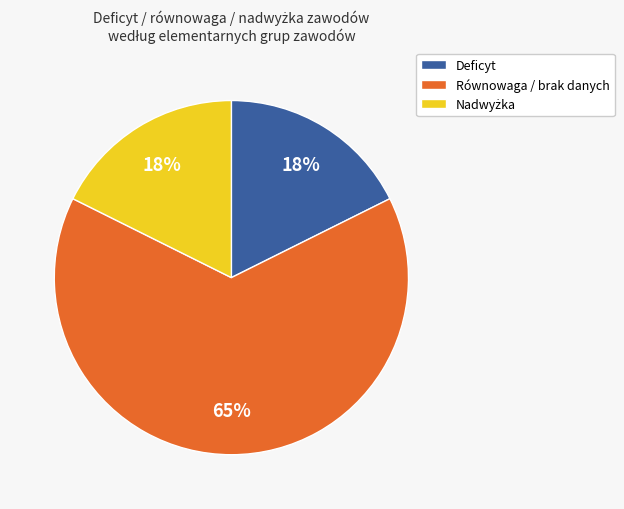

To the nearest percent, what is the difference between the largest and smallest slice percentages?

47%